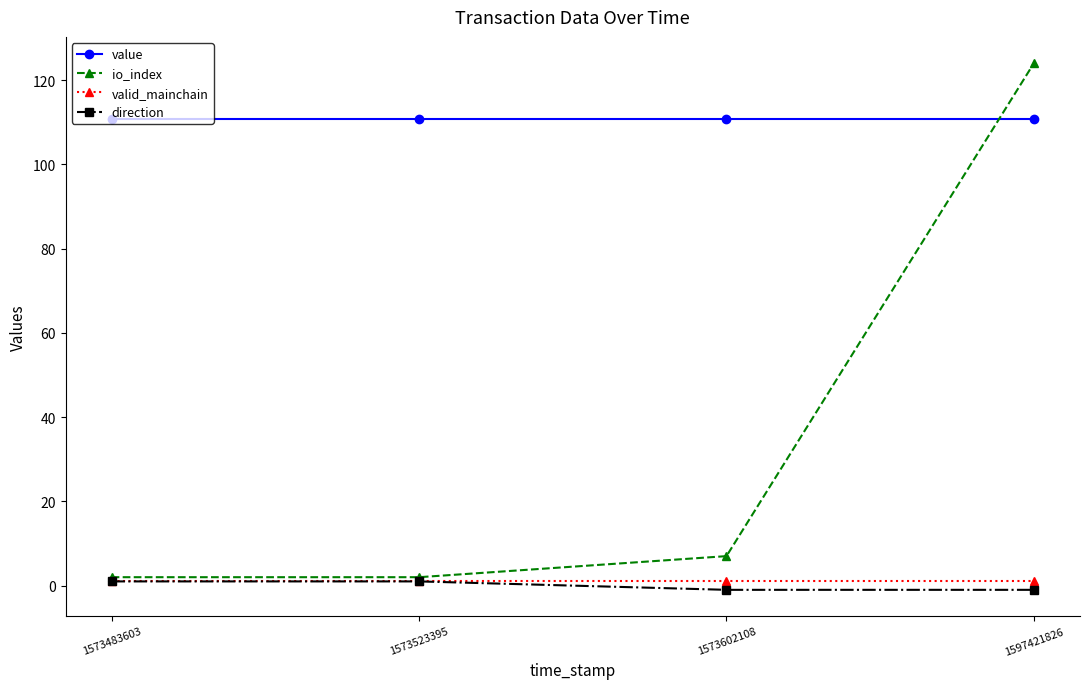

True or false: value has a value of 61.9 at 1573483603.

False